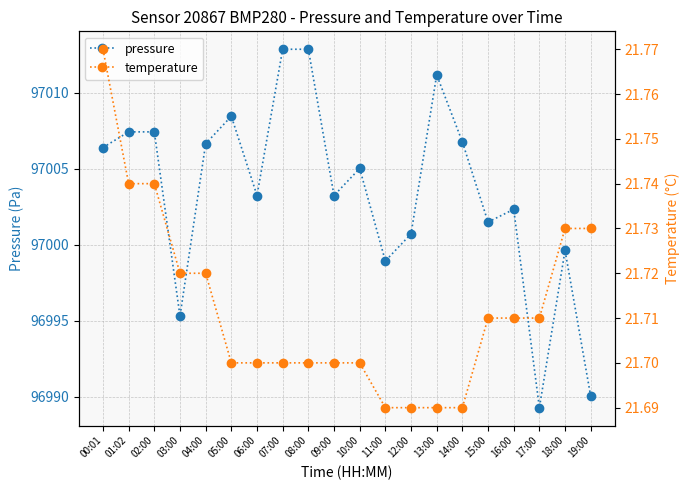

How many categories are shown in the chart?

20